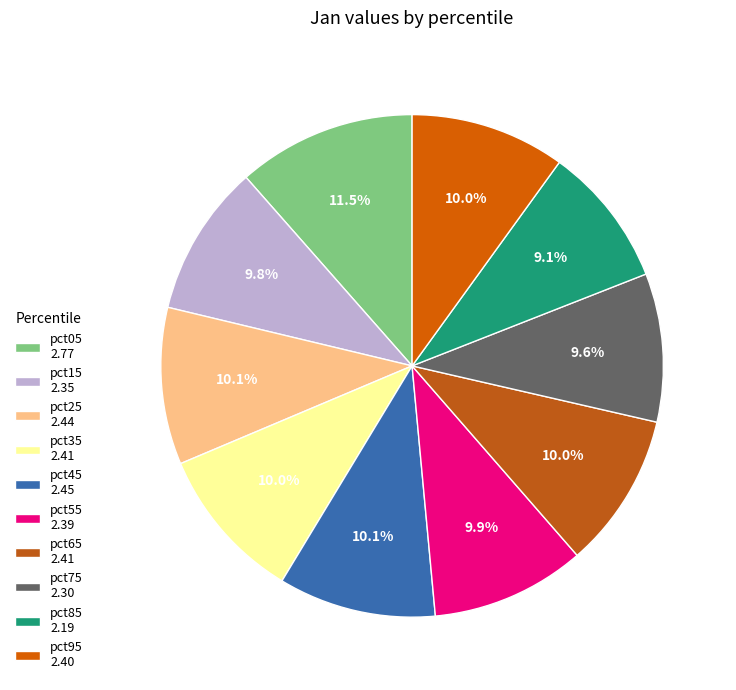

How many slices are in this pie chart?

10